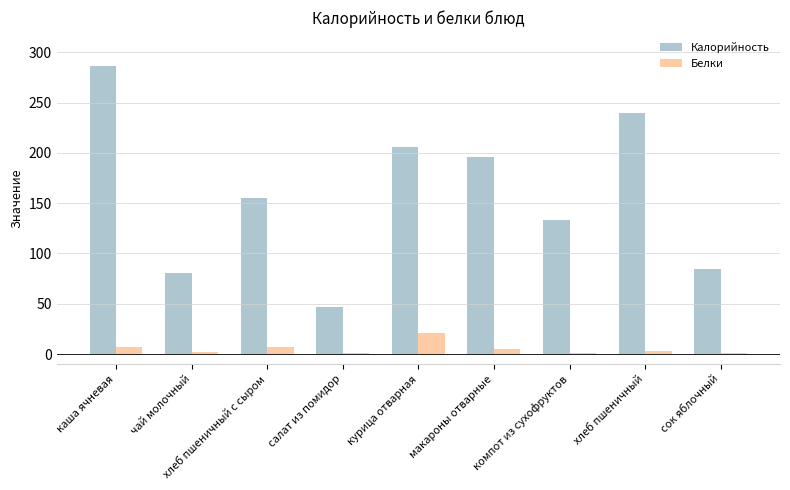

Which series has the largest total across all categories?

Калорийность